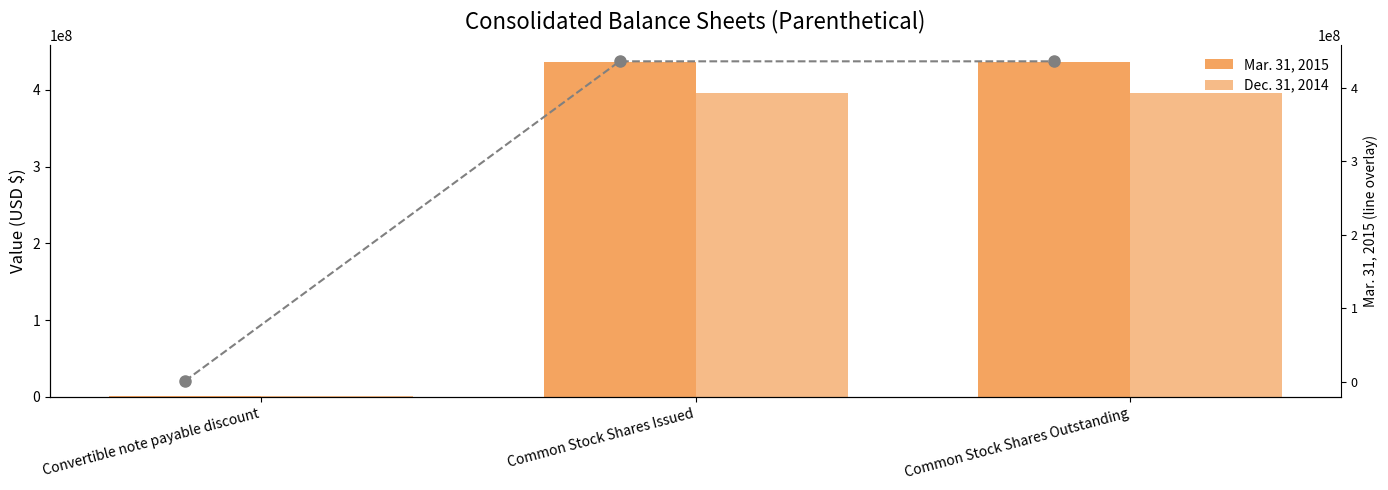

What is the sum of all Mar. 31, 2015 values?

872681301